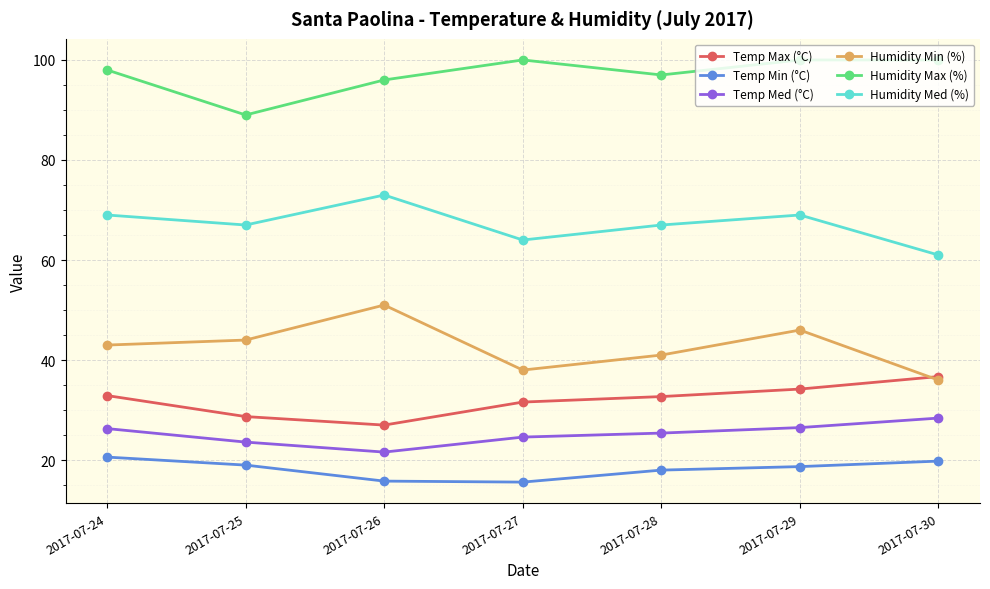

Is it true that Temp Med (°C) equals 24.6 at 2017-07-27?

True